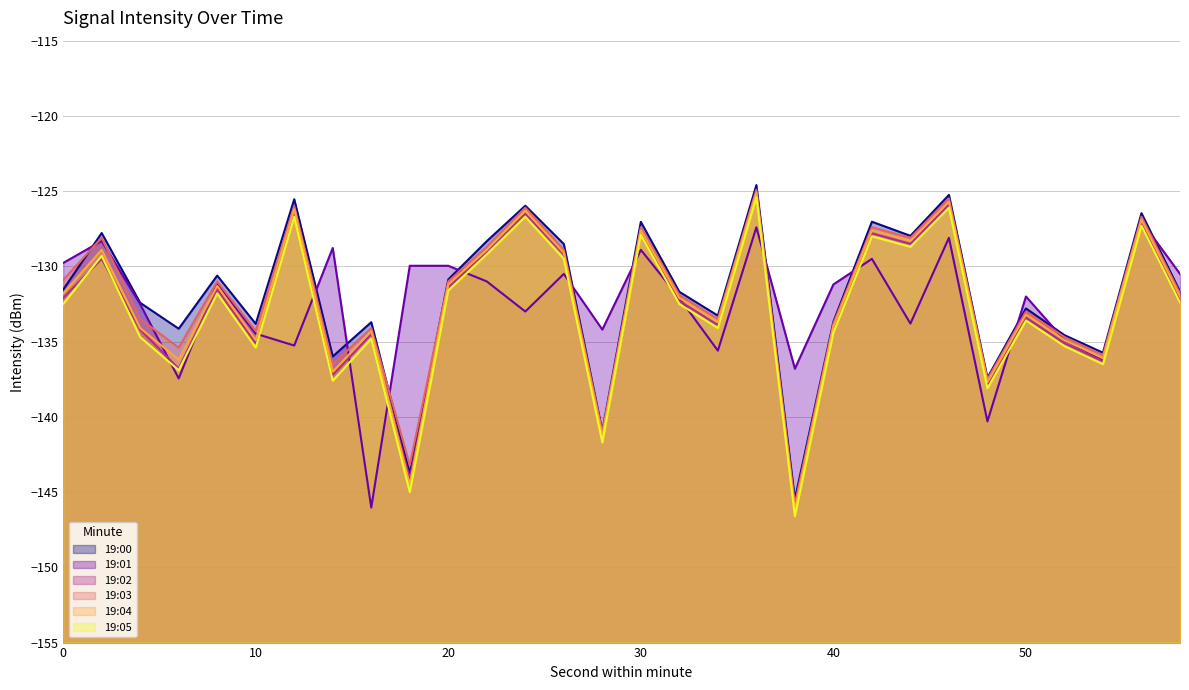

What is the approximate value of 19:00 at 18?

-143.8